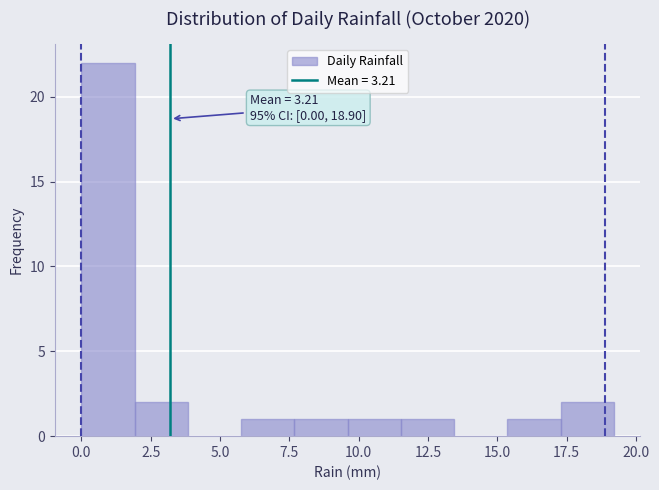

Read against the x-axis, roughly where is the centre of the tallest bar?

1.0